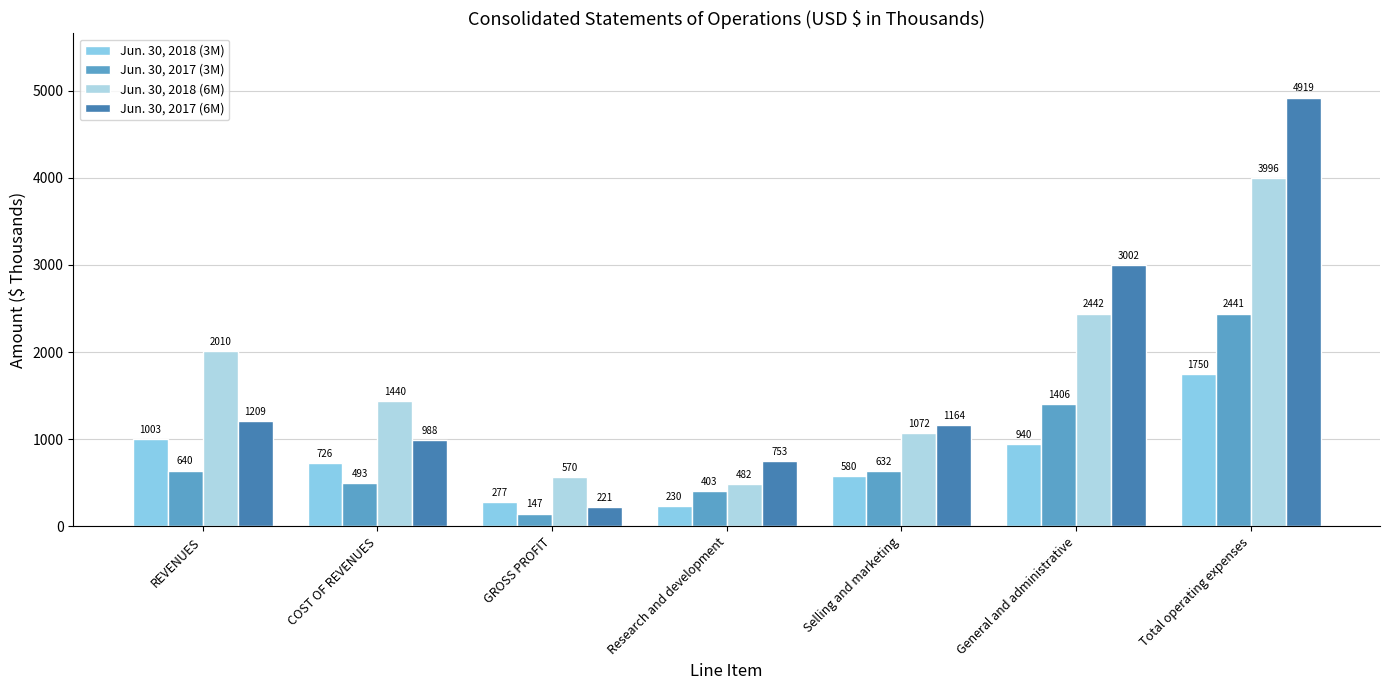

What is the difference between the maximum and minimum values in the Jun. 30, 2017 (3M) series?

2294